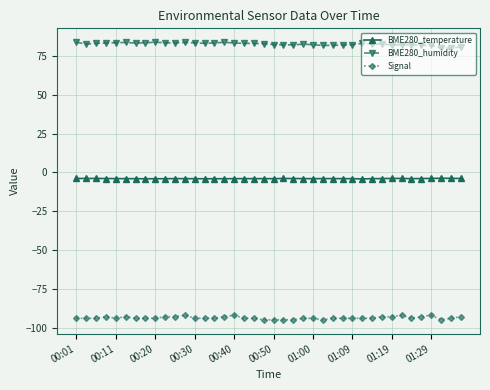

List the series in order of their peak value, highest first.

BME280_humidity, BME280_temperature, Signal